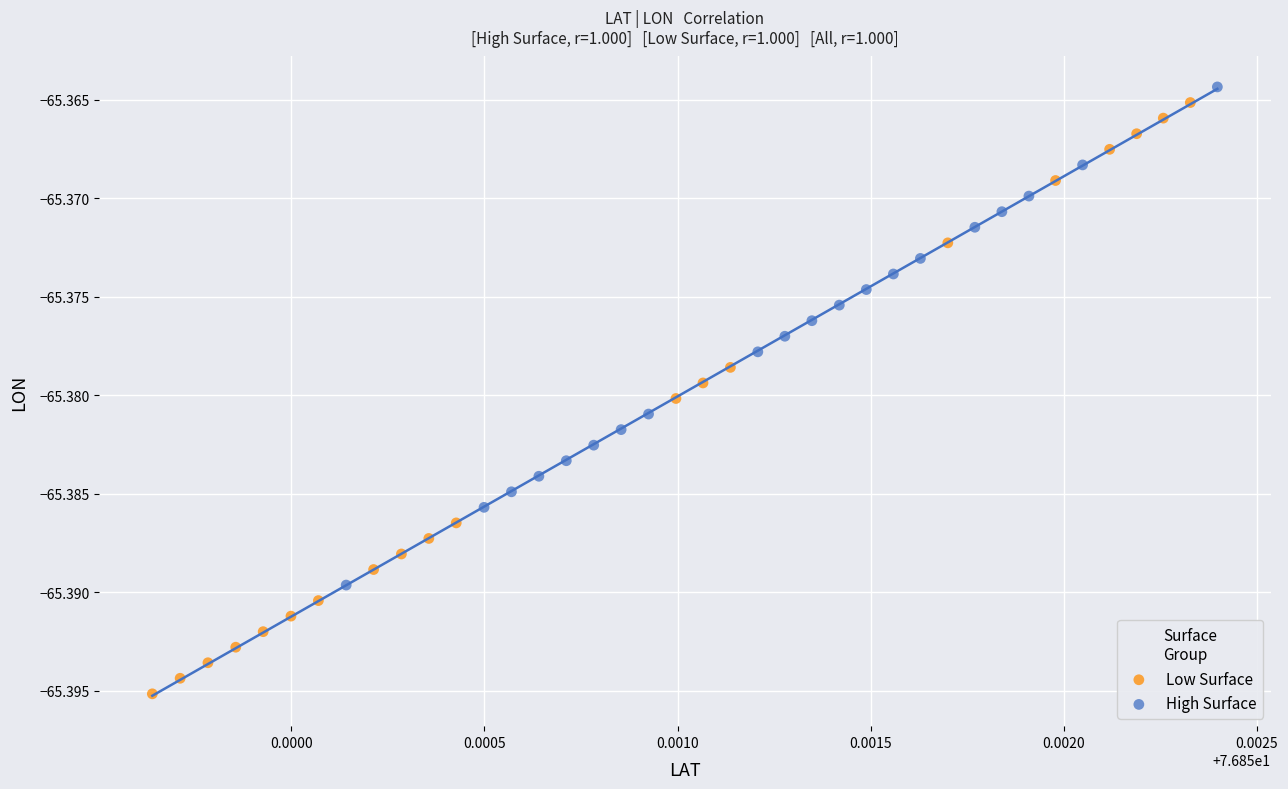

Which series contains the highest Y value?

High Surface